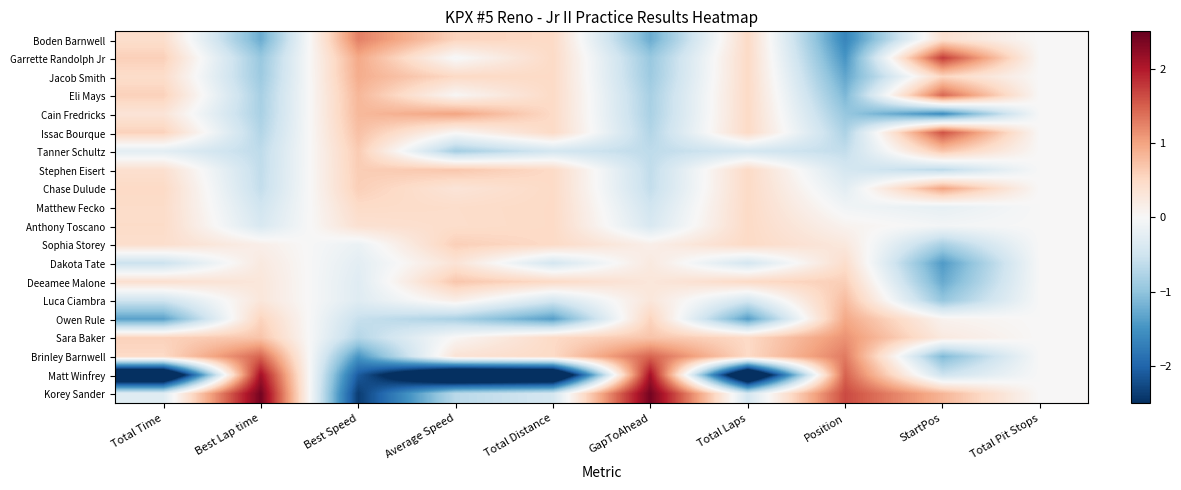

Reading left to right, list all the values displayed in this chart.

Boden Barnwell: Total Time=0.4	Best Lap time=-1.2	Best Speed=1.3	Average Speed=0.6	Total Distance=0.5	GapToAhead=-1.2	Total Laps=0.5	Position=-1.6	StartPos=0.4	Total Pit Stops=0.0
Garrette Randolph Jr: Total Time=0.6	Best Lap time=-0.9	Best Speed=0.9	Average Speed=-0.0	Total Distance=0.5	GapToAhead=-0.9	Total Laps=0.5	Position=-1.5	StartPos=1.7	Total Pit Stops=0.0
Jacob Smith: Total Time=0.5	Best Lap time=-0.9	Best Speed=0.9	Average Speed=0.5	Total Distance=0.5	GapToAhead=-0.9	Total Laps=0.5	Position=-1.3	StartPos=0.5	Total Pit Stops=0.0
Eli Mays: Total Time=0.6	Best Lap time=-0.8	Best Speed=0.8	Average Speed=0.0	Total Distance=0.5	GapToAhead=-0.8	Total Laps=0.5	Position=-1.1	StartPos=1.4	Total Pit Stops=0.0
Cain Fredricks: Total Time=0.3	Best Lap time=-0.8	Best Speed=0.8	Average Speed=1.0	Total Distance=0.5	GapToAhead=-0.8	Total Laps=0.5	Position=-1.0	StartPos=-1.6	Total Pit Stops=0.0
Issac Bourque: Total Time=0.6	Best Lap time=-0.7	Best Speed=0.7	Average Speed=0.0	Total Distance=0.5	GapToAhead=-0.7	Total Laps=0.5	Position=-0.8	StartPos=1.6	Total Pit Stops=0.0
Tanner Schultz: Total Time=-0.3	Best Lap time=-0.6	Best Speed=0.6	Average Speed=-0.9	Total Distance=-0.4	GapToAhead=-0.6	Total Laps=-0.4	Position=-0.6	StartPos=0.7	Total Pit Stops=0.0
Stephen Eisert: Total Time=0.4	Best Lap time=-0.6	Best Speed=0.6	Average Speed=0.7	Total Distance=0.5	GapToAhead=-0.6	Total Laps=0.5	Position=-0.4	StartPos=-0.7	Total Pit Stops=0.0
Chase Dulude: Total Time=0.5	Best Lap time=-0.6	Best Speed=0.6	Average Speed=0.3	Total Distance=0.5	GapToAhead=-0.6	Total Laps=0.5	Position=-0.3	StartPos=1.0	Total Pit Stops=0.0
Matthew Fecko: Total Time=0.5	Best Lap time=-0.5	Best Speed=0.5	Average Speed=0.4	Total Distance=0.5	GapToAhead=-0.5	Total Laps=0.5	Position=-0.1	StartPos=-0.2	Total Pit Stops=0.0
Anthony Toscano: Total Time=0.5	Best Lap time=-0.4	Best Speed=0.4	Average Speed=0.4	Total Distance=0.5	GapToAhead=-0.4	Total Laps=0.5	Position=0.1	StartPos=-0.1	Total Pit Stops=0.0
Sophia Storey: Total Time=0.4	Best Lap time=0.1	Best Speed=-0.2	Average Speed=0.6	Total Distance=0.5	GapToAhead=0.1	Total Laps=0.5	Position=0.3	StartPos=-0.8	Total Pit Stops=0.0
Dakota Tate: Total Time=-0.5	Best Lap time=0.2	Best Speed=-0.3	Average Speed=0.3	Total Distance=-0.4	GapToAhead=0.2	Total Laps=-0.4	Position=0.4	StartPos=-1.4	Total Pit Stops=0.0
Deeamee Malone: Total Time=0.4	Best Lap time=0.3	Best Speed=-0.3	Average Speed=0.7	Total Distance=0.5	GapToAhead=0.3	Total Laps=0.5	Position=0.6	StartPos=-1.3	Total Pit Stops=0.0
Luca Ciambra: Total Time=-0.5	Best Lap time=0.3	Best Speed=-0.3	Average Speed=0.2	Total Distance=-0.4	GapToAhead=0.3	Total Laps=-0.4	Position=0.8	StartPos=-1.0	Total Pit Stops=0.0
Owen Rule: Total Time=-1.4	Best Lap time=0.6	Best Speed=-0.6	Average Speed=-0.8	Total Distance=-1.4	GapToAhead=0.6	Total Laps=-1.4	Position=1.0	StartPos=0.1	Total Pit Stops=0.0
Sara Baker: Total Time=0.6	Best Lap time=0.7	Best Speed=-0.7	Average Speed=0.0	Total Distance=0.5	GapToAhead=0.7	Total Laps=0.5	Position=1.1	StartPos=0.2	Total Pit Stops=0.0
Brinley Barnwell: Total Time=0.5	Best Lap time=1.5	Best Speed=-1.5	Average Speed=0.4	Total Distance=0.5	GapToAhead=1.5	Total Laps=0.5	Position=1.3	StartPos=-1.1	Total Pit Stops=0.0
Matt Winfrey: Total Time=-3.8	Best Lap time=2.1	Best Speed=-2.1	Average Speed=-3.8	Total Distance=-3.7	GapToAhead=2.1	Total Laps=-3.7	Position=1.5	StartPos=-0.5	Total Pit Stops=0.0
Korey Sander: Total Time=-0.3	Best Lap time=2.4	Best Speed=-2.4	Average Speed=-0.7	Total Distance=-0.4	GapToAhead=2.4	Total Laps=-0.4	Position=1.6	StartPos=0.8	Total Pit Stops=0.0